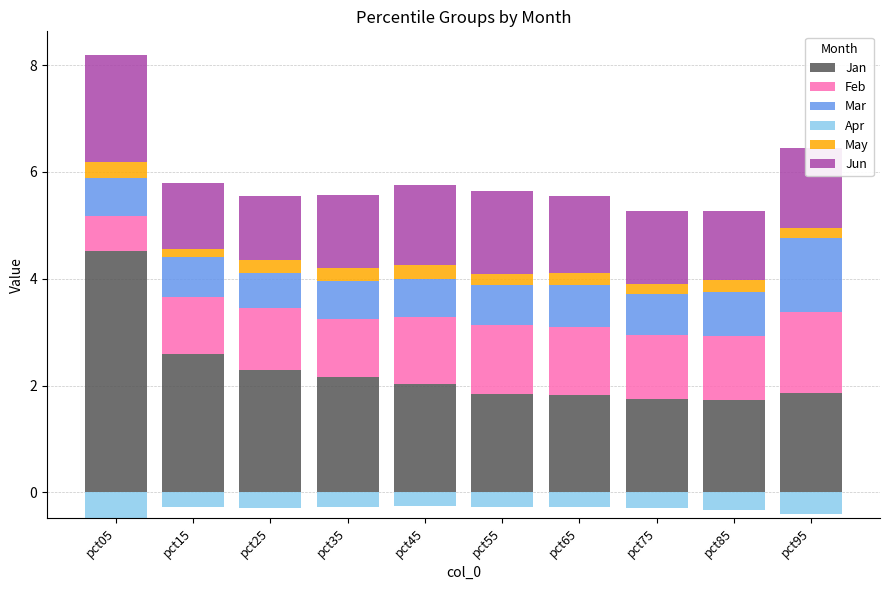

What is the maximum value shown in the chart?

4.5